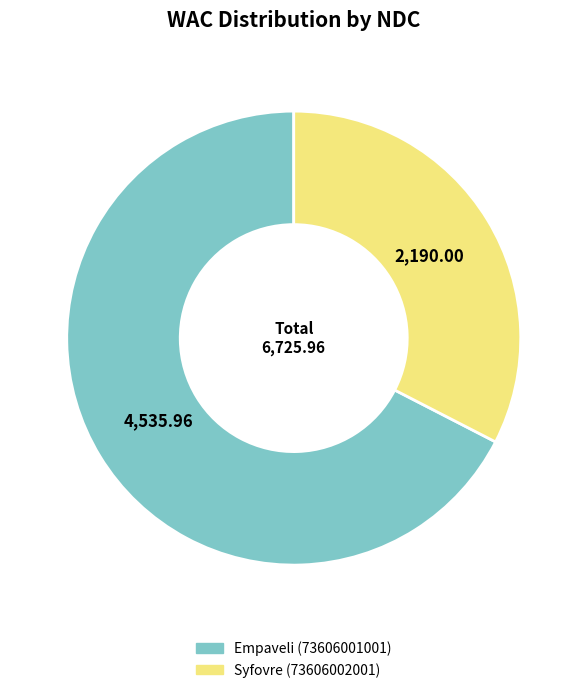

Rank the categories by value from lowest to highest.

Syfovre (73606002001), Empaveli (73606001001)